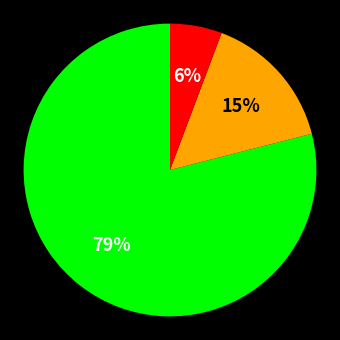

To the nearest percent, what is the average slice percentage?

33%